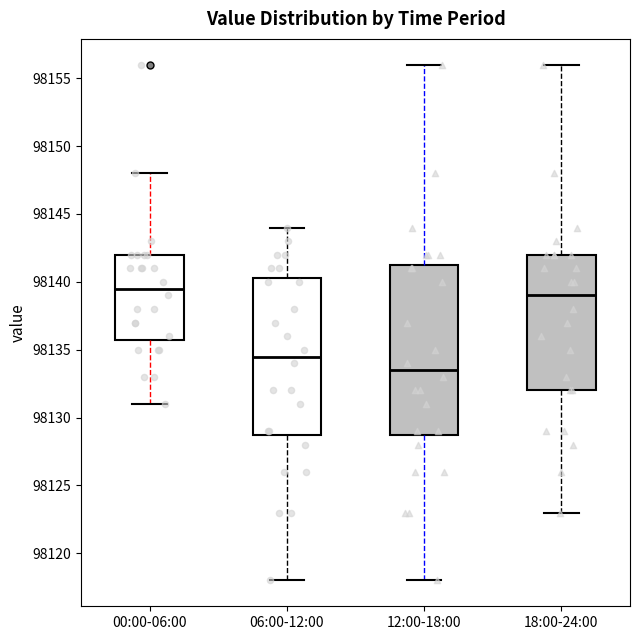

Comparing the boxes themselves (not the whiskers), which one is the tallest?

12:00-18:00